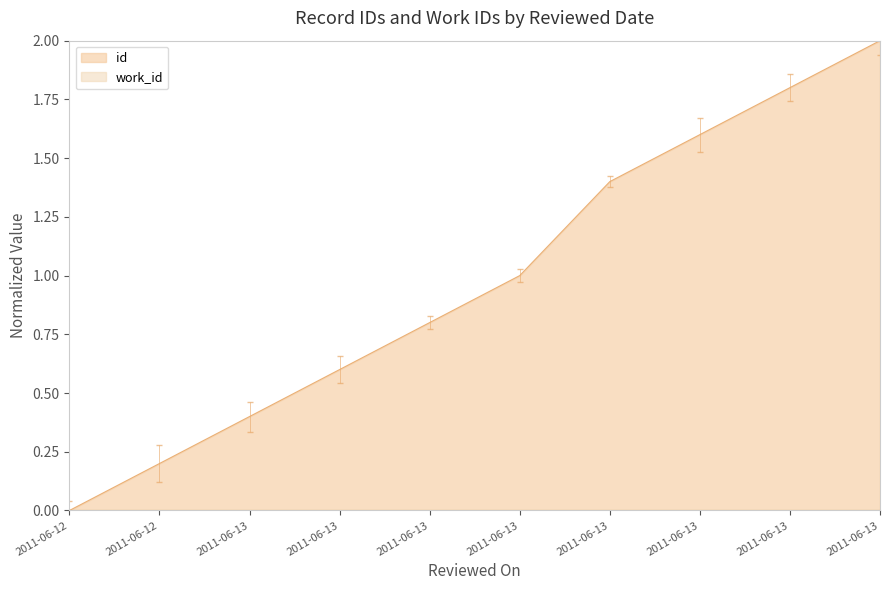

What is the difference between the maximum and minimum values?

2.0